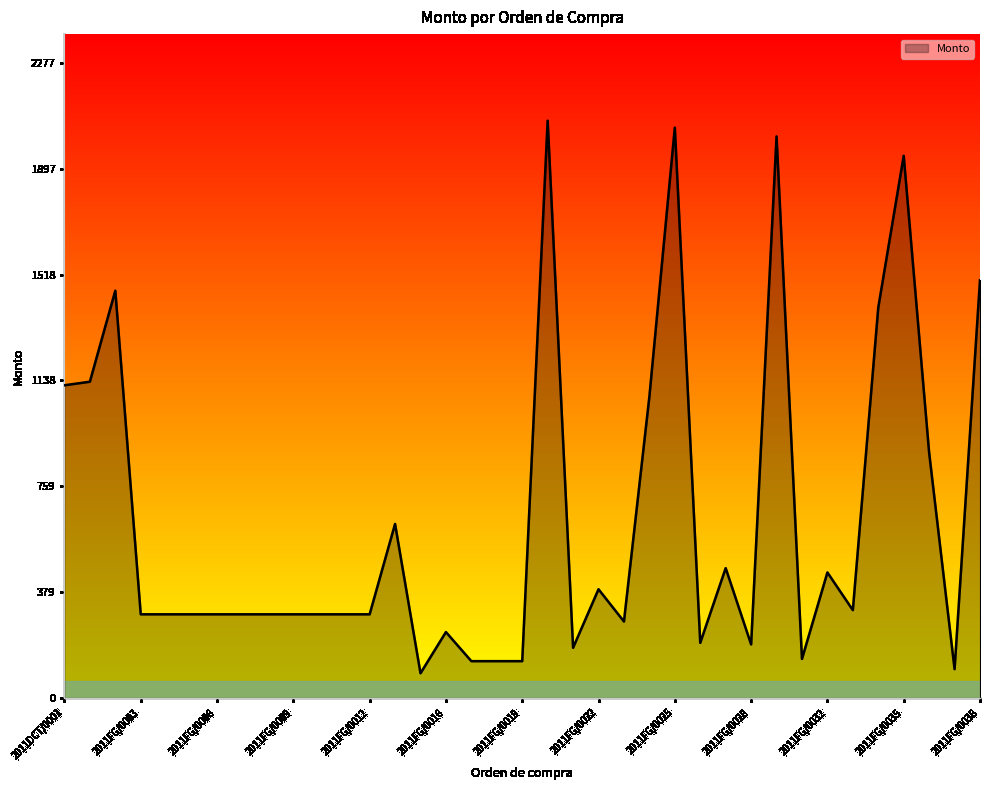

What is the greatest value displayed?

2070.0